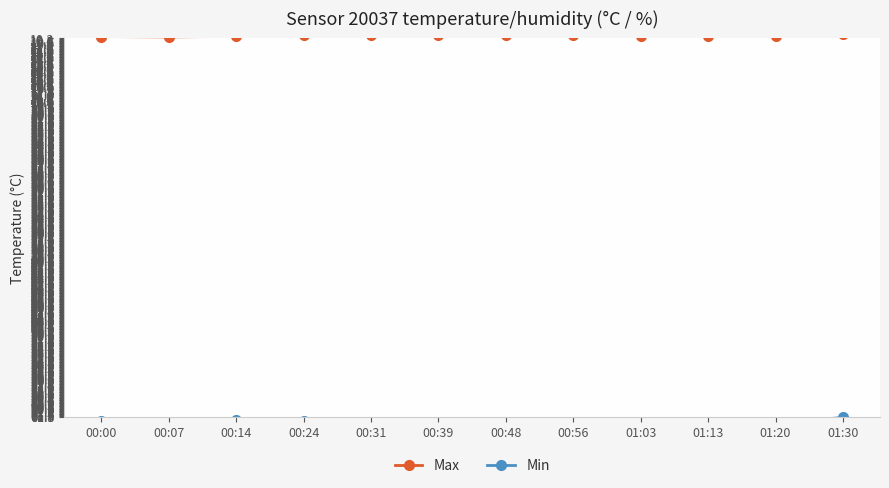

Between 00:14 and 01:20, which is larger?

00:14